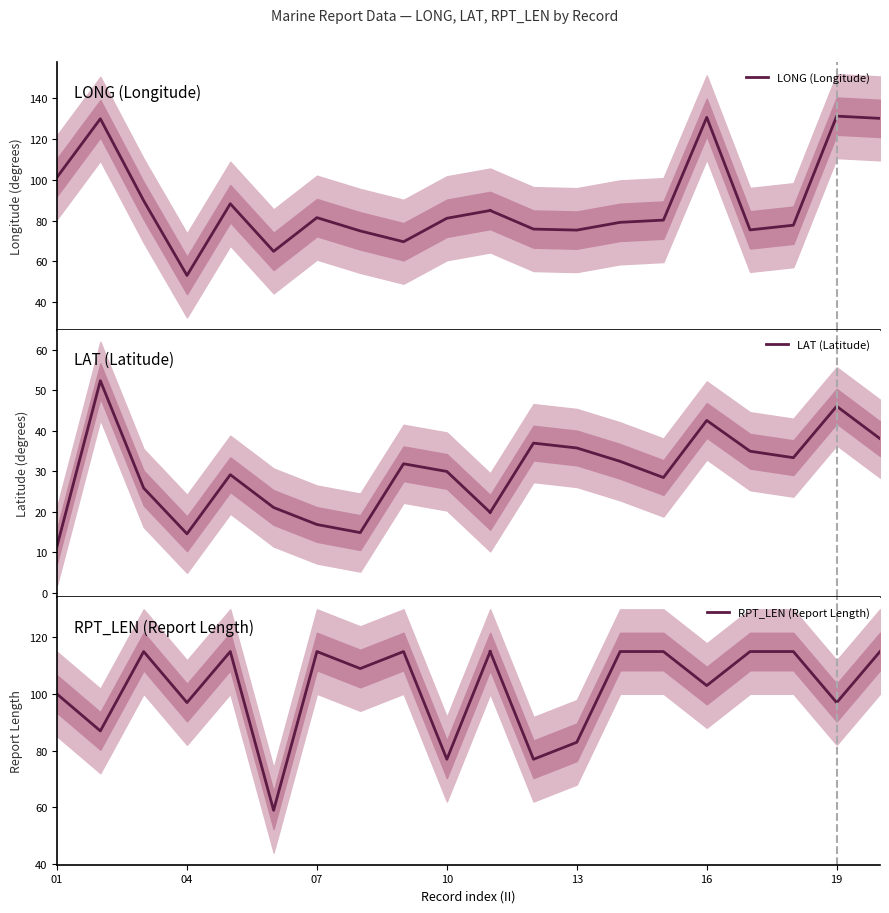

Which series has the largest total across all categories?

RPT_LEN (Report Length)